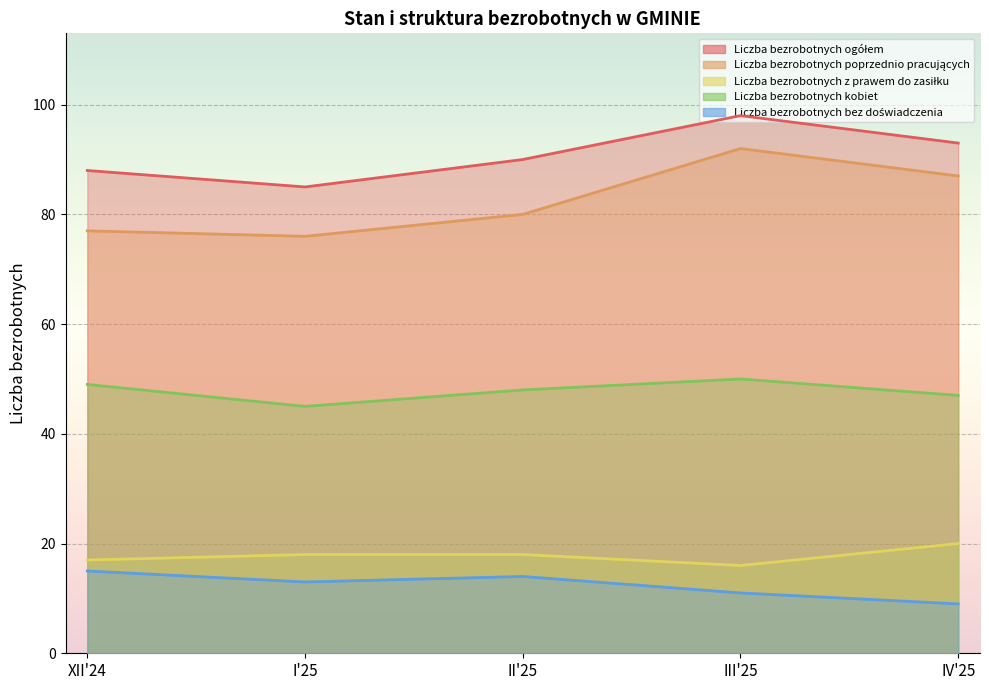

Where is Liczba bezrobotnych poprzednio pracujących nearest to the value 84?

IV'25